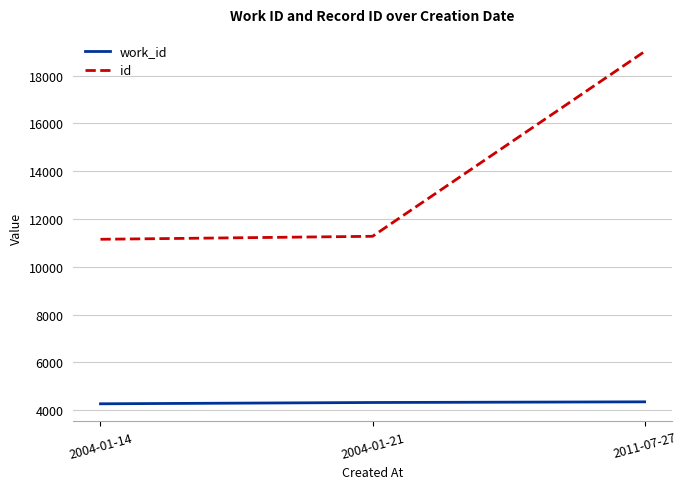

How many distinct data groups are displayed?

2